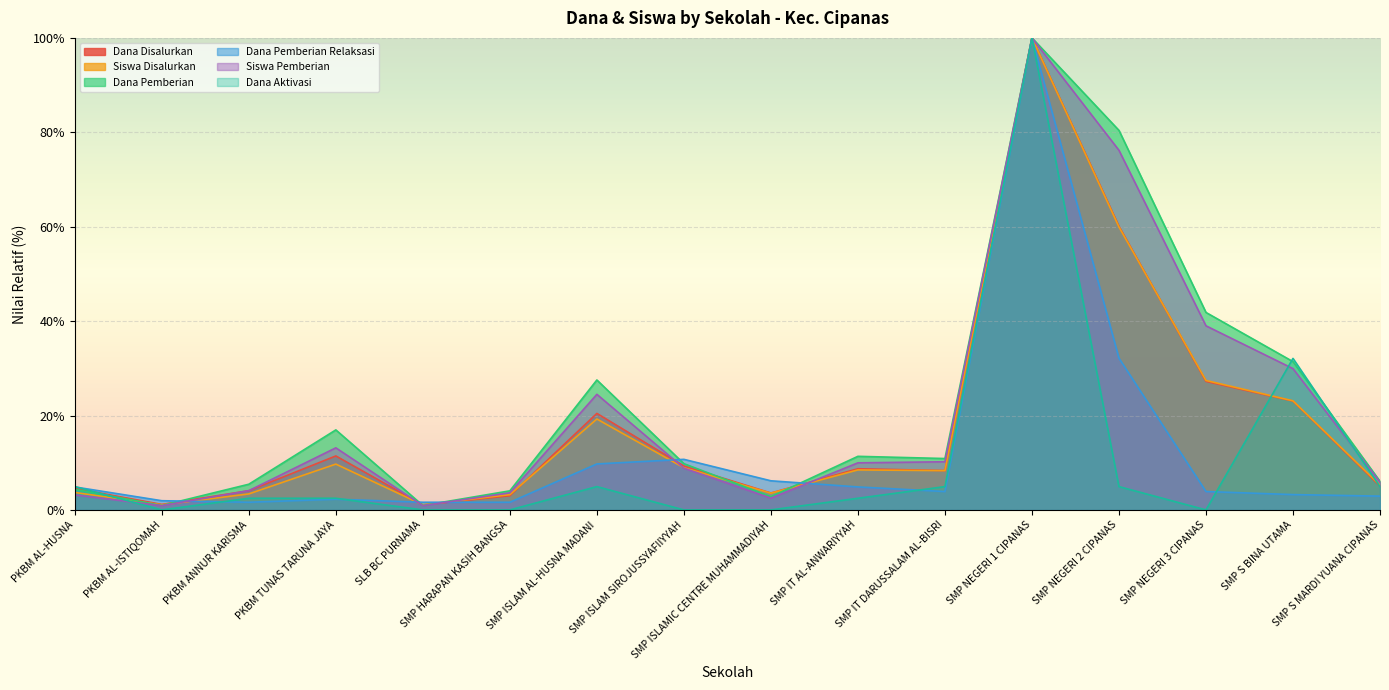

How many data points in Siswa Disalurkan are above 8?

9